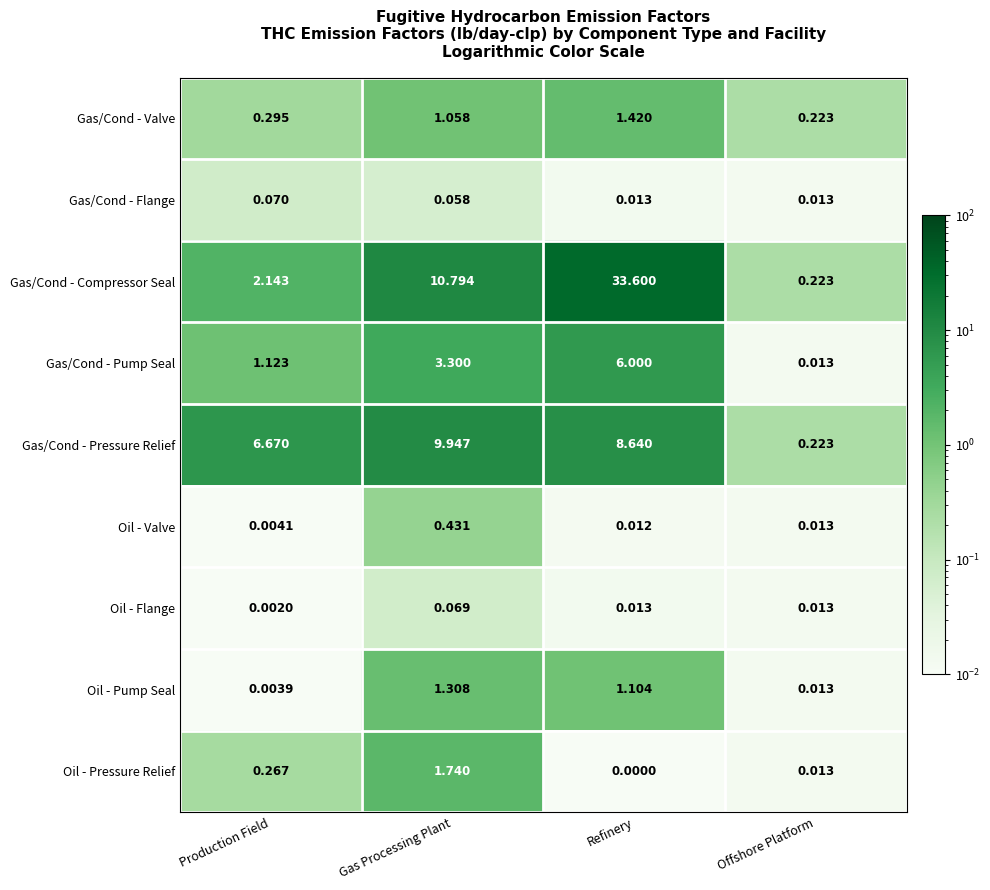

What is the difference between the highest and lowest values at Refinery?

33.6